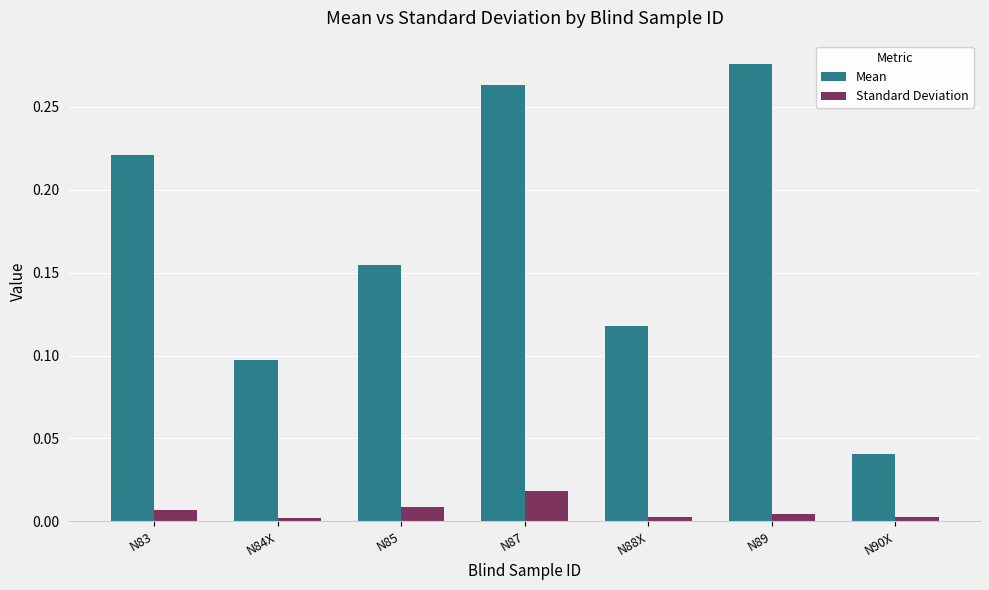

At which category does the chart reach its peak across all series?

N89